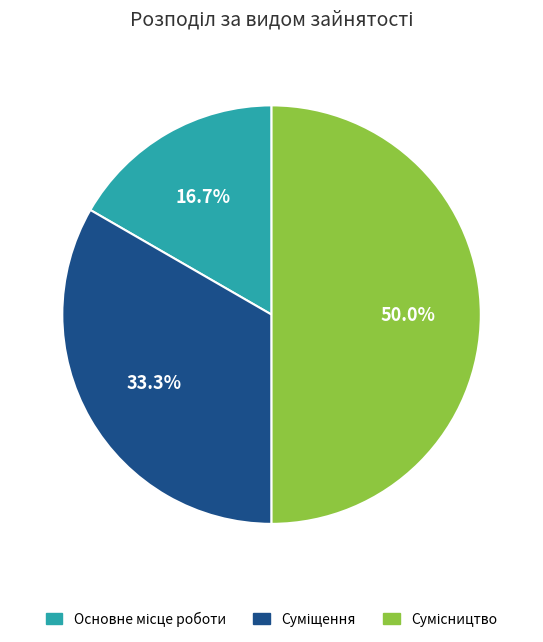

True or false: Суміщення accounts for 33% of the total.

True